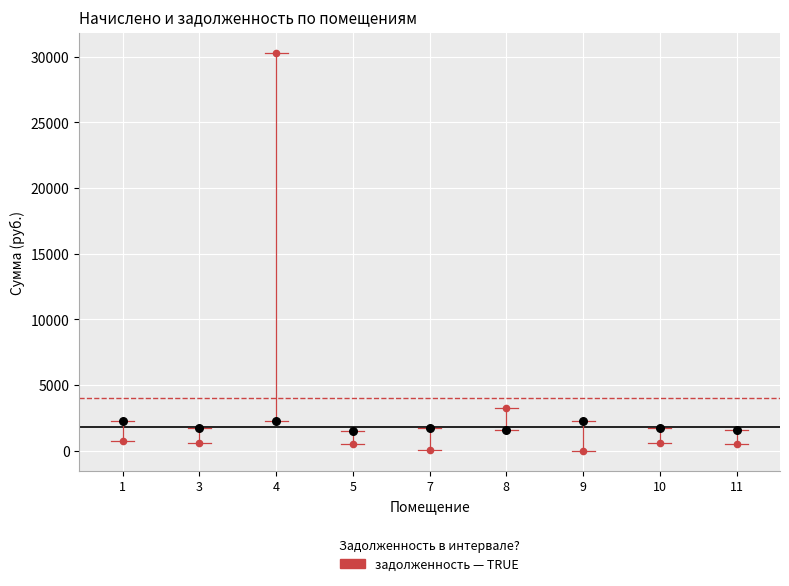

Across all series, what Y value is closest to 15128?

3222.0